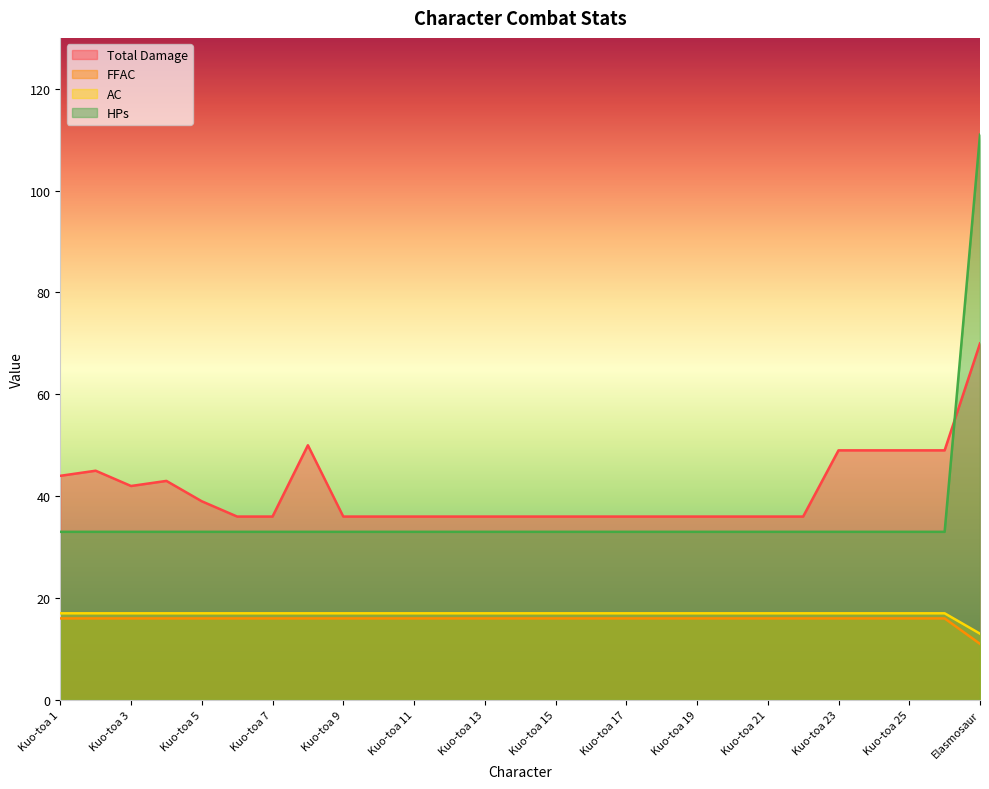

The Total Damage series shows 36 at Kuo-toa 16. True or false?

True